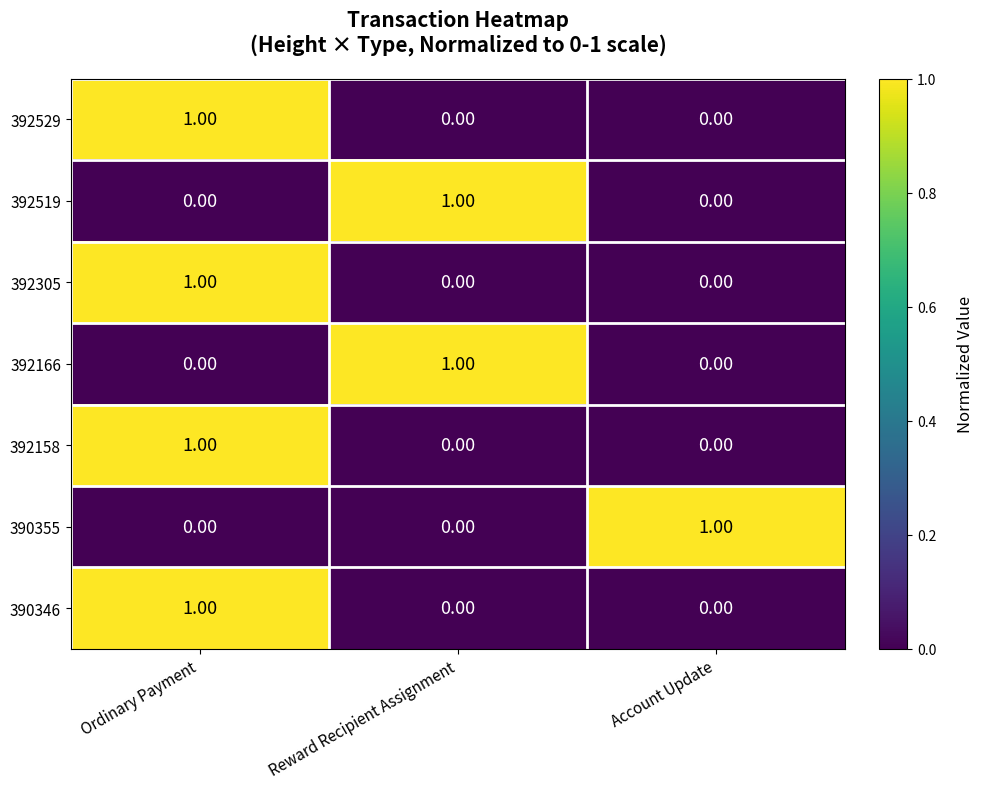

At which label does 392305 reach its peak?

Ordinary Payment